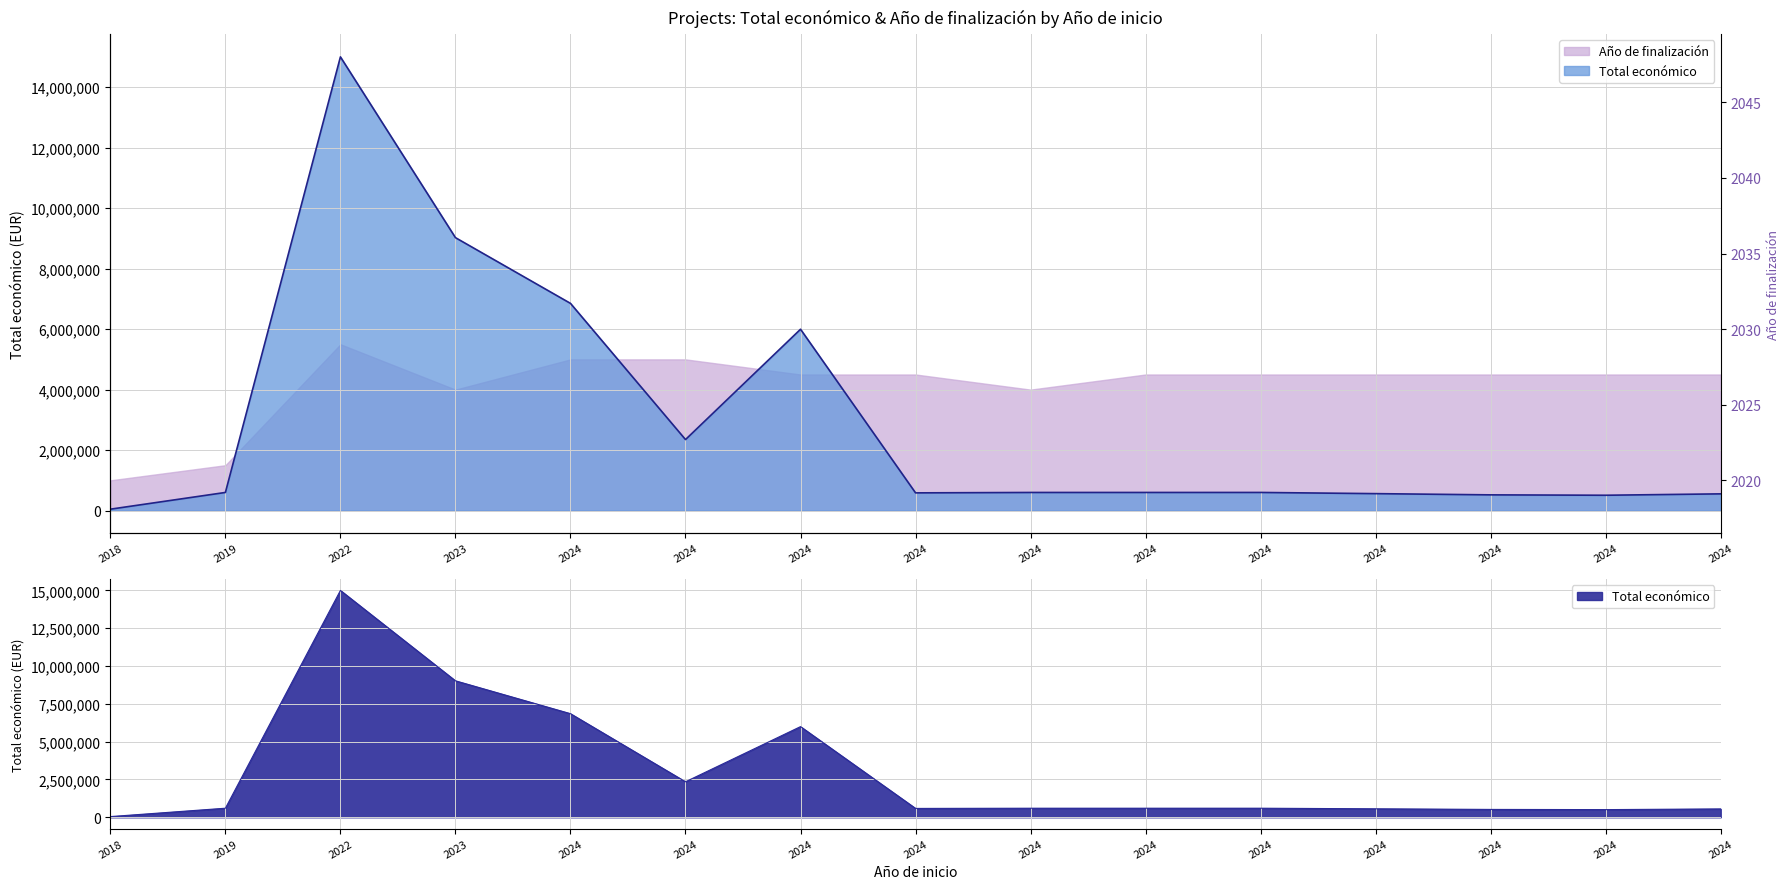

True or false: the data shows 599605 at 2019.

True